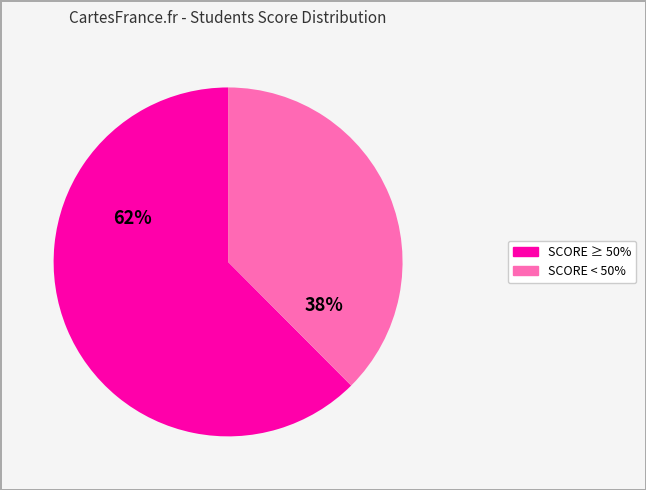

To the nearest percent, what is the average slice percentage?

50%